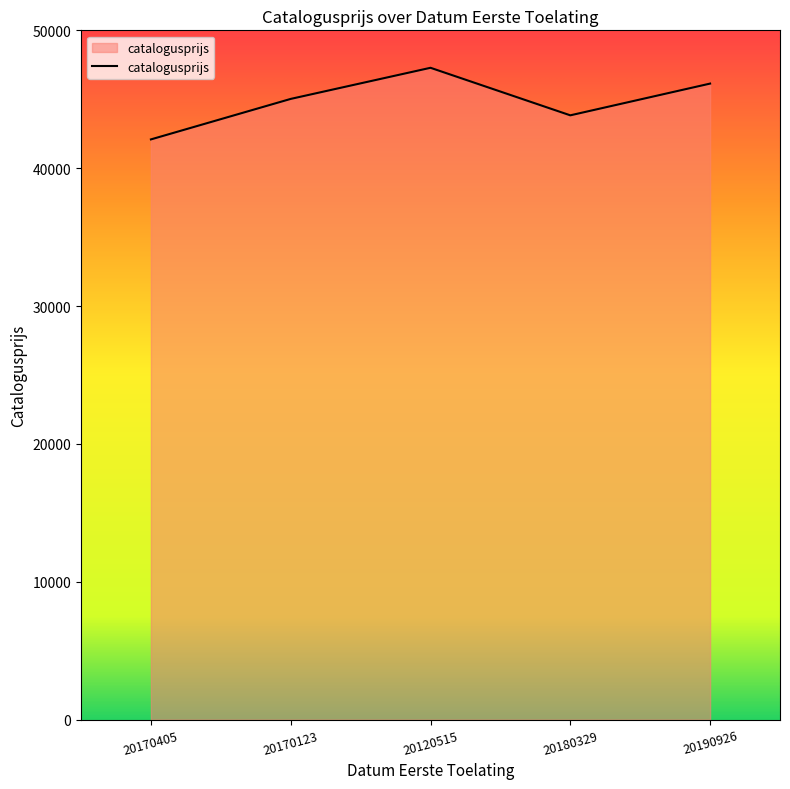

What is the greatest value displayed?

47283